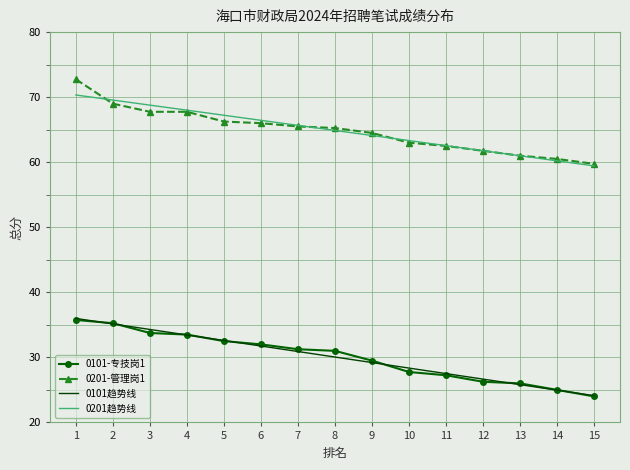

Is the value of 0101趋势线 at 14 greater than the value of 0201趋势线 at 7?

No